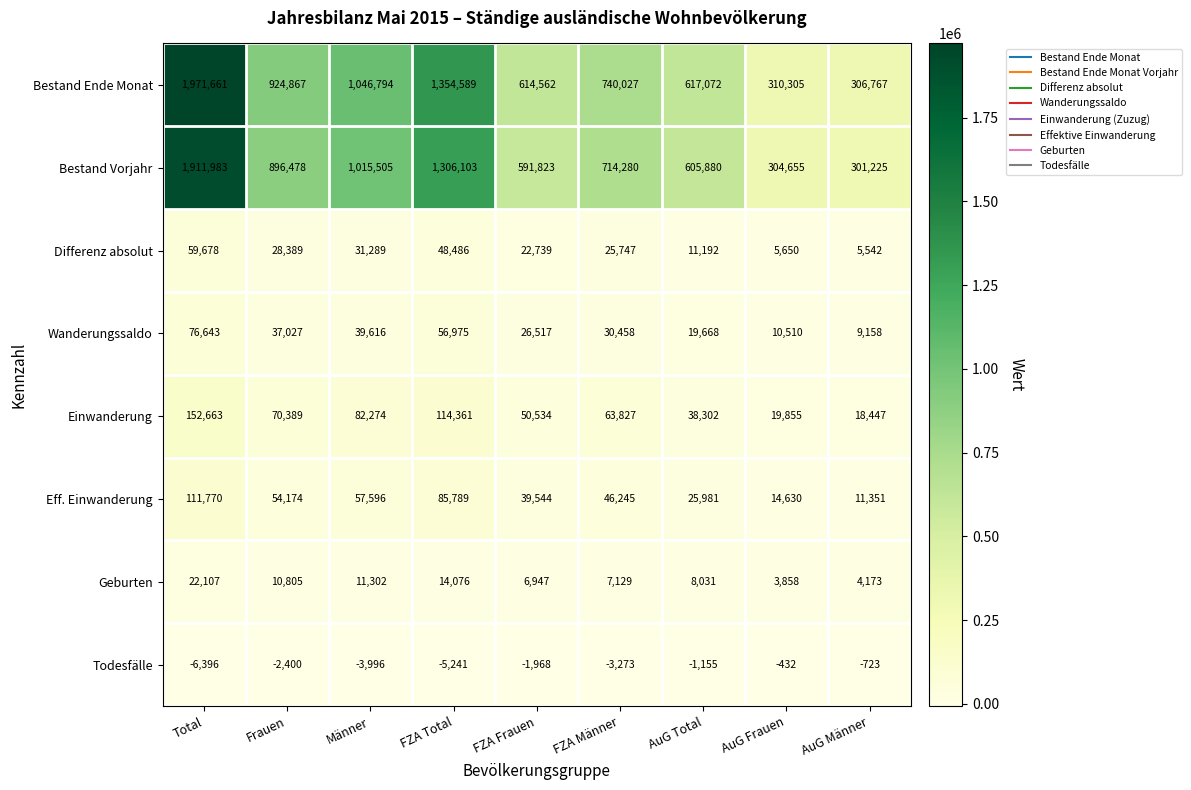

What is the sum of all Wanderungssaldo values?

306572